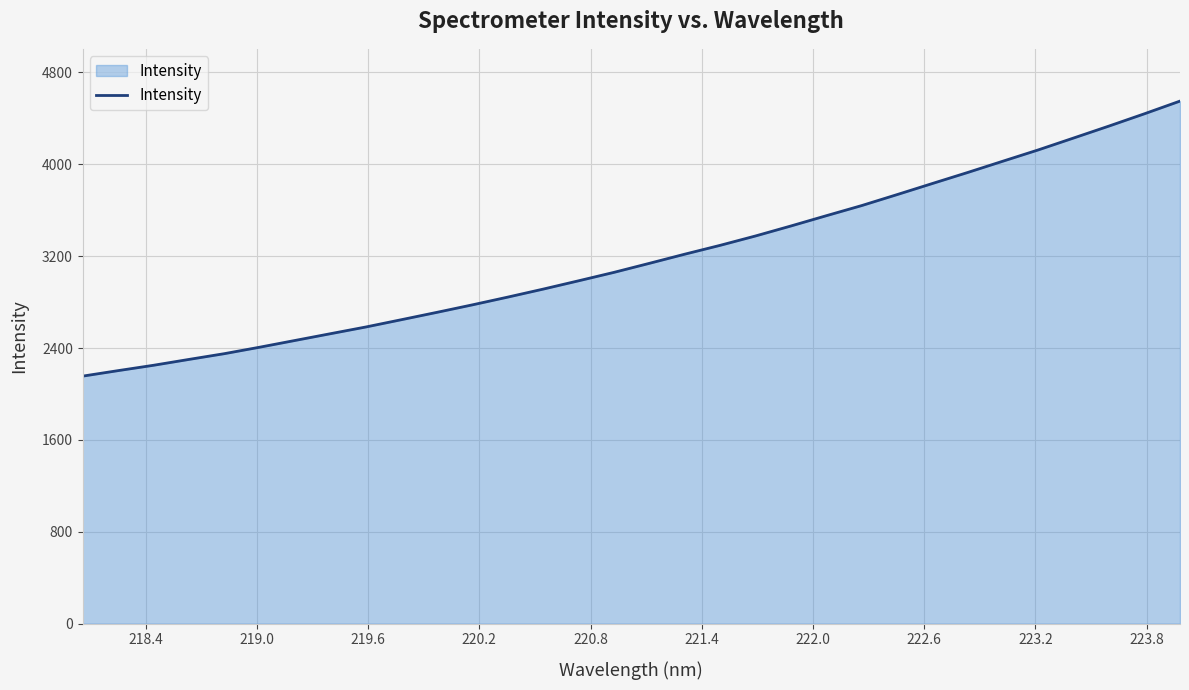

Reading left to right, what are all the values shown in this chart?

2155.1	2203.0	2249.6	2300.6	2350.7	2407.2	2466.0	2524.8	2583.4	2646.7	2710.4	2775.5	2843.0	2912.7	2985.0	3058.4	3137.1	3216.7	3293.8	3375.4	3462.3	3551.7	3640.0	3735.4	3832.2	3928.3	4027.2	4125.4	4229.0	4333.0	4439.6	4549.4